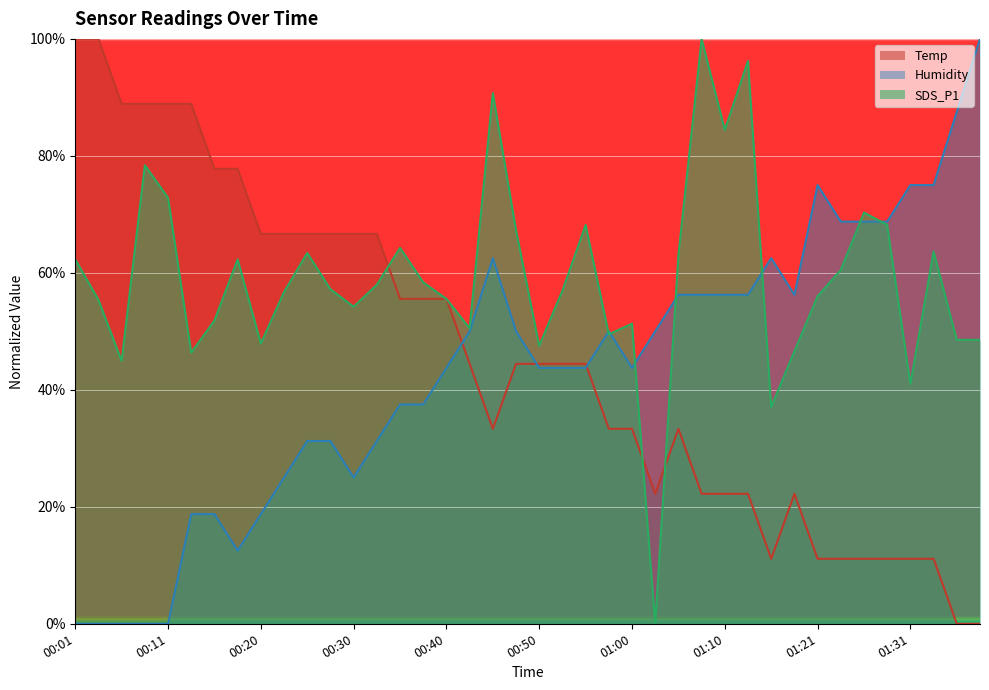

Rank the series by their maximum value, from lowest to highest.

Temp, Humidity, SDS_P1